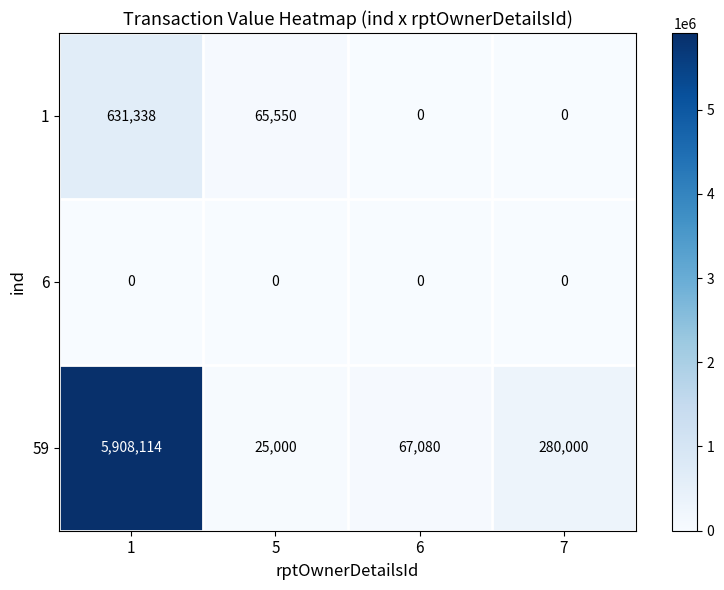

List the series in order of their peak value, lowest first.

6, 1, 59